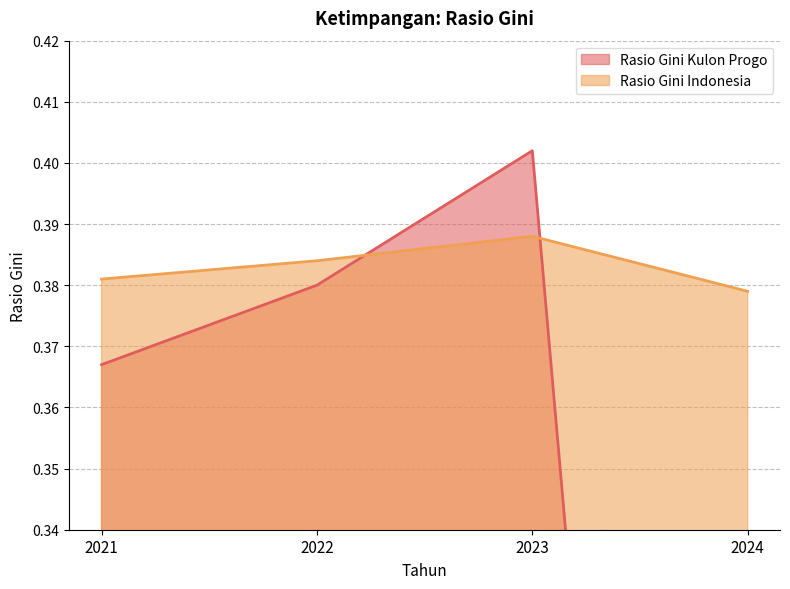

What is the sum of all Rasio Gini Kulon Progo values?

1.1